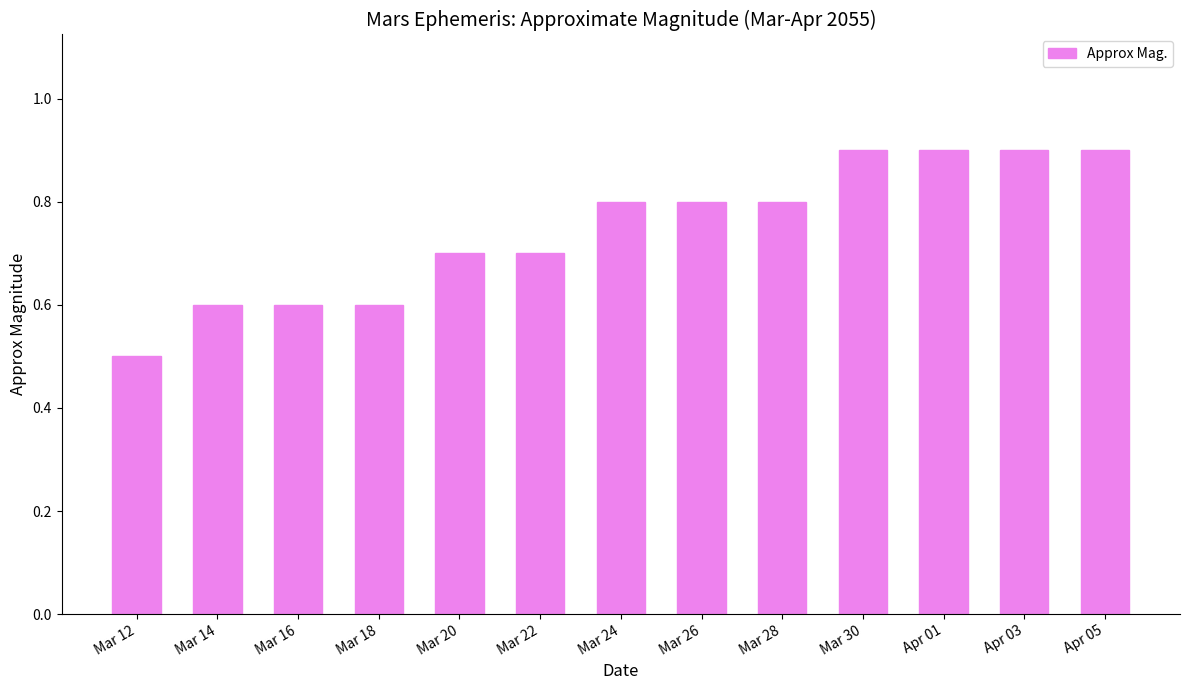

What is the greatest value displayed?

0.9